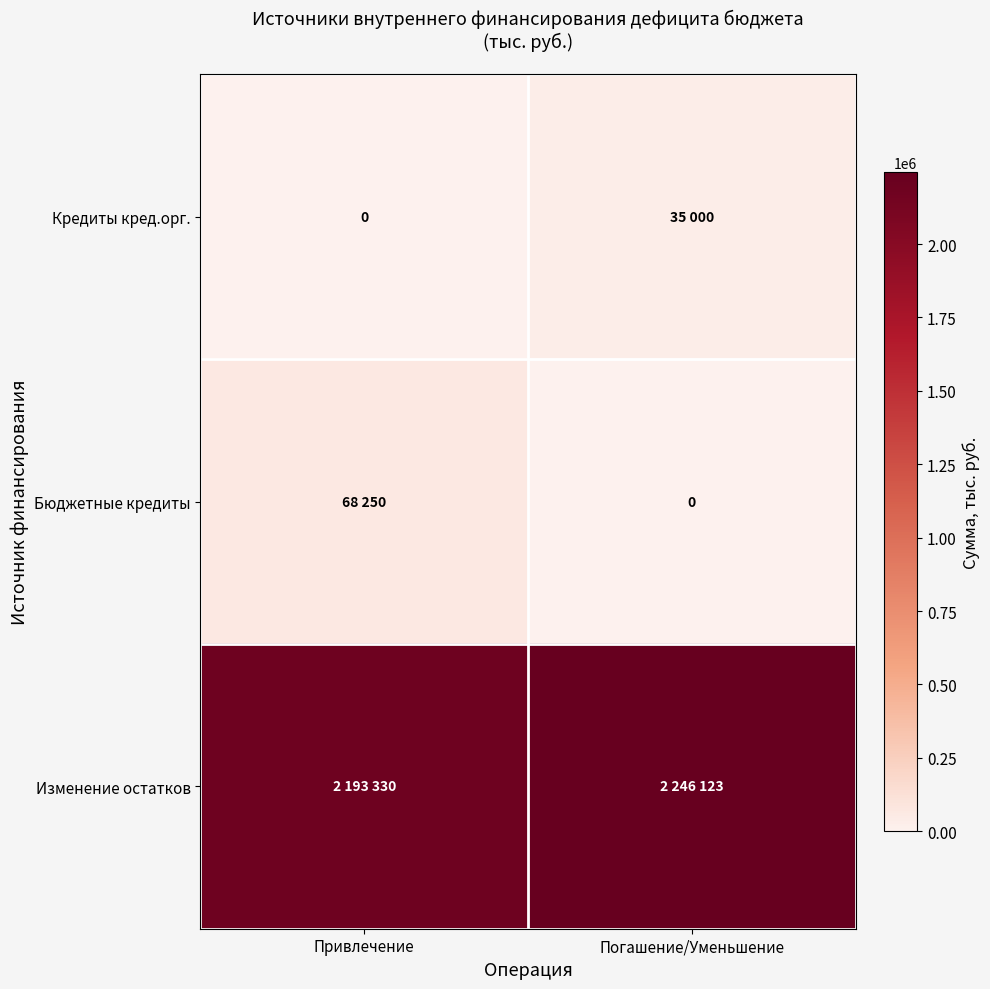

How many values in Кредиты кред.орг. are above zero?

1